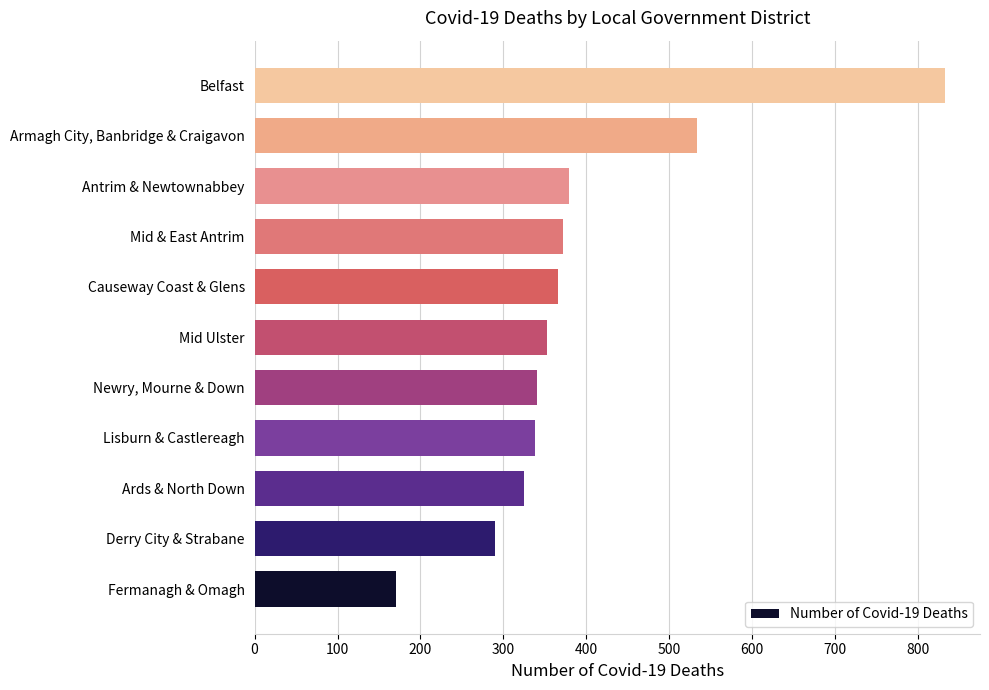

Approximately how many times larger is the value at Causeway Coast & Glens compared to Ards & North Down?

1.1